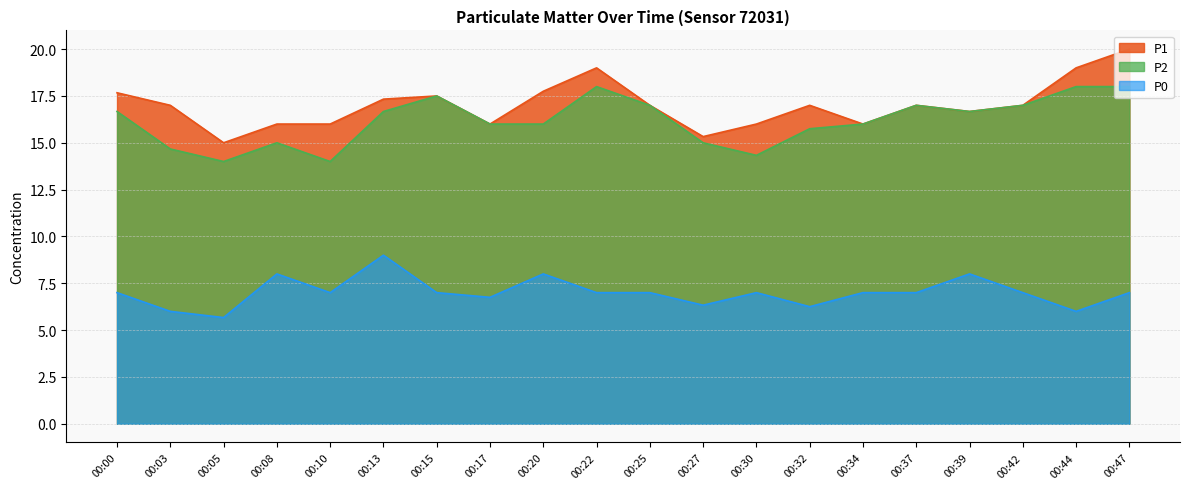

At which label is P1 closest to 17?

00:03